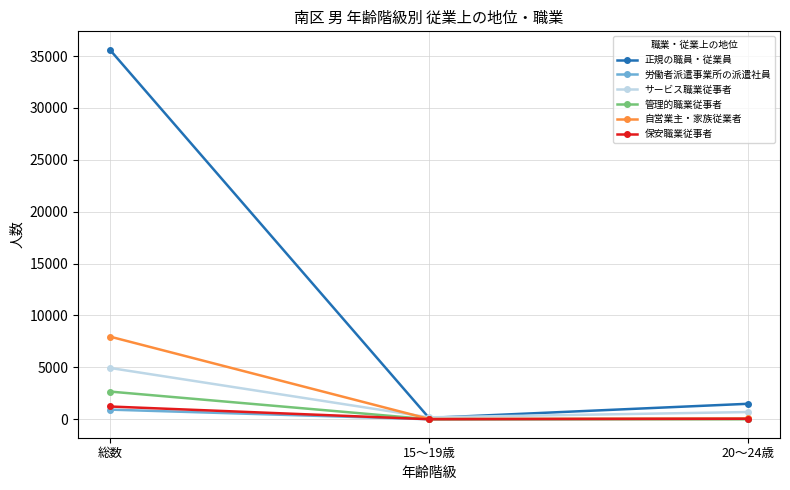

What position from the right is 総数?

3